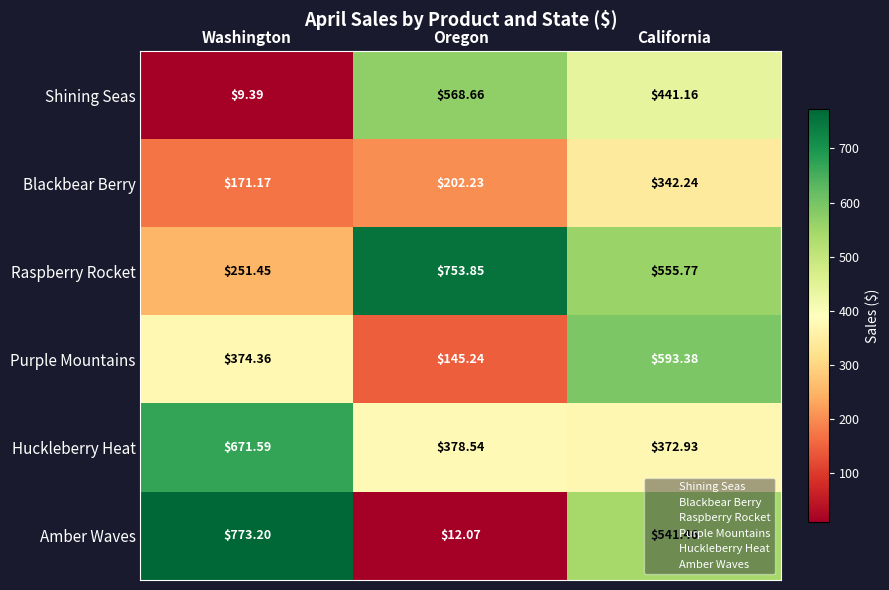

What is the spread (max minus min) of values at California?

251.1